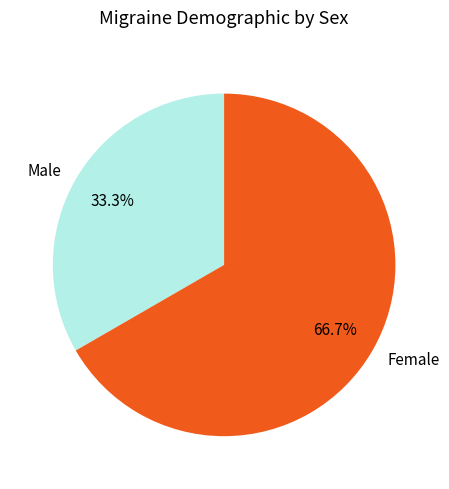

Is there a majority slice in this chart?

Yes